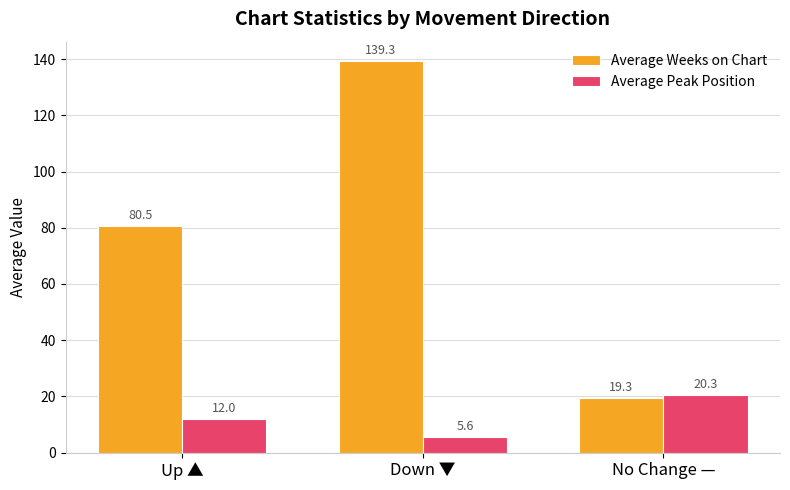

Reading left to right, extract all data points from this chart.

Average Weeks on Chart: Up ▲=80.5	Down ▼=139.3	No Change —=19.3
Average Peak Position: Up ▲=12.0	Down ▼=5.6	No Change —=20.3